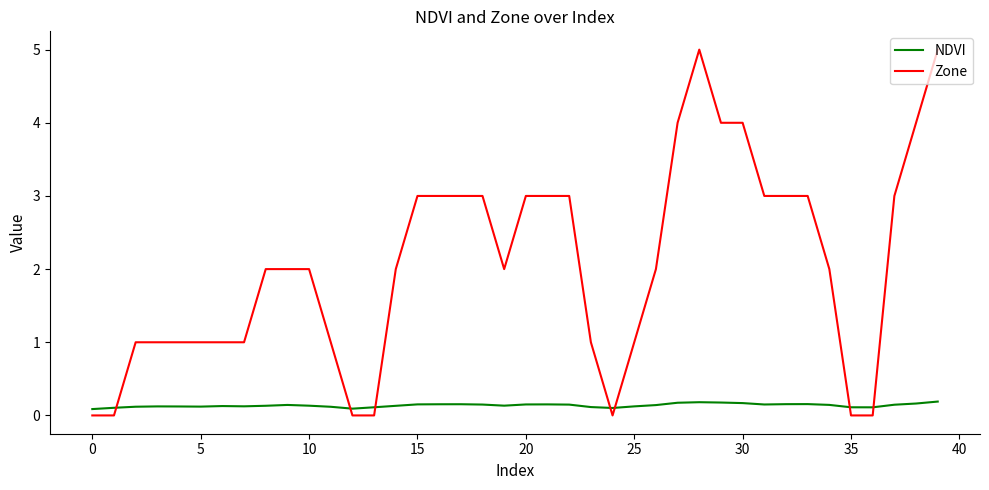

Which series ends up on top after the final intersection of NDVI and Zone?

Zone